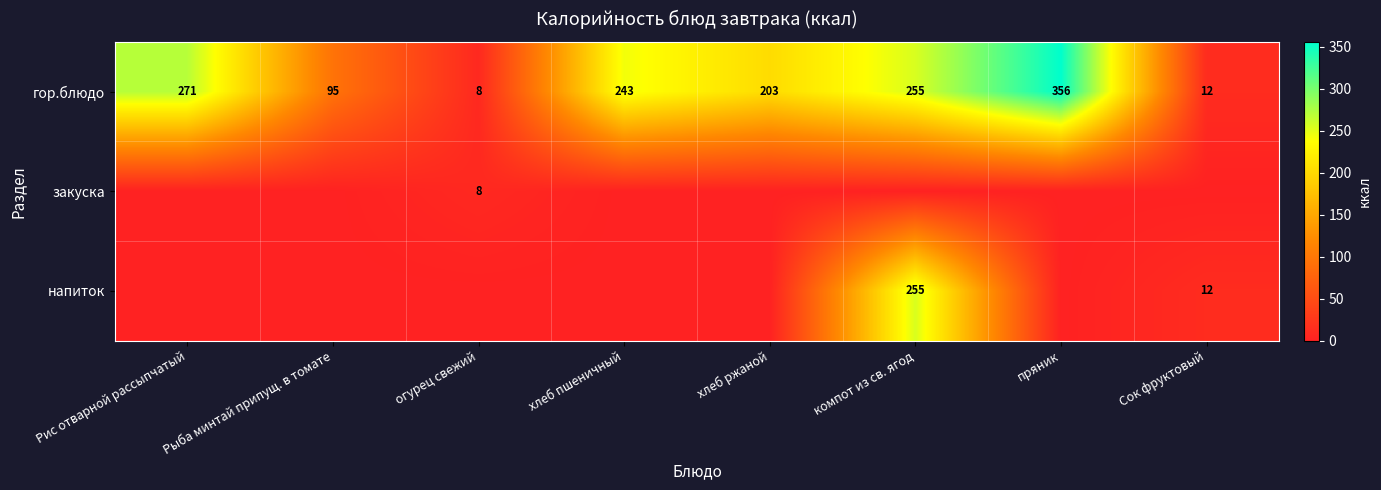

At which label does гор.блюдо reach its minimum?

огурец свежий